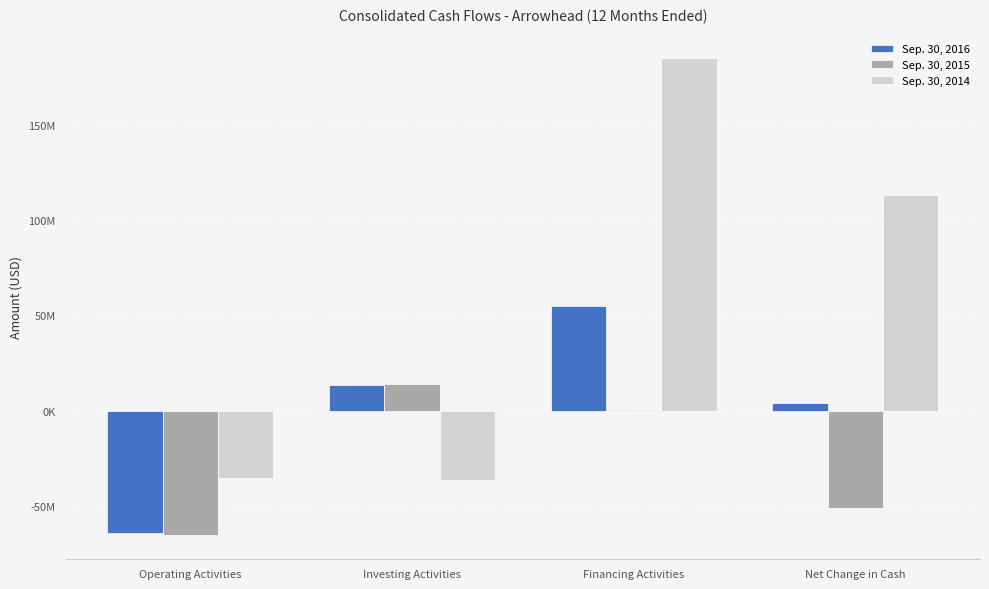

How many values in the Sep. 30, 2016 series exceed 13447763?

1